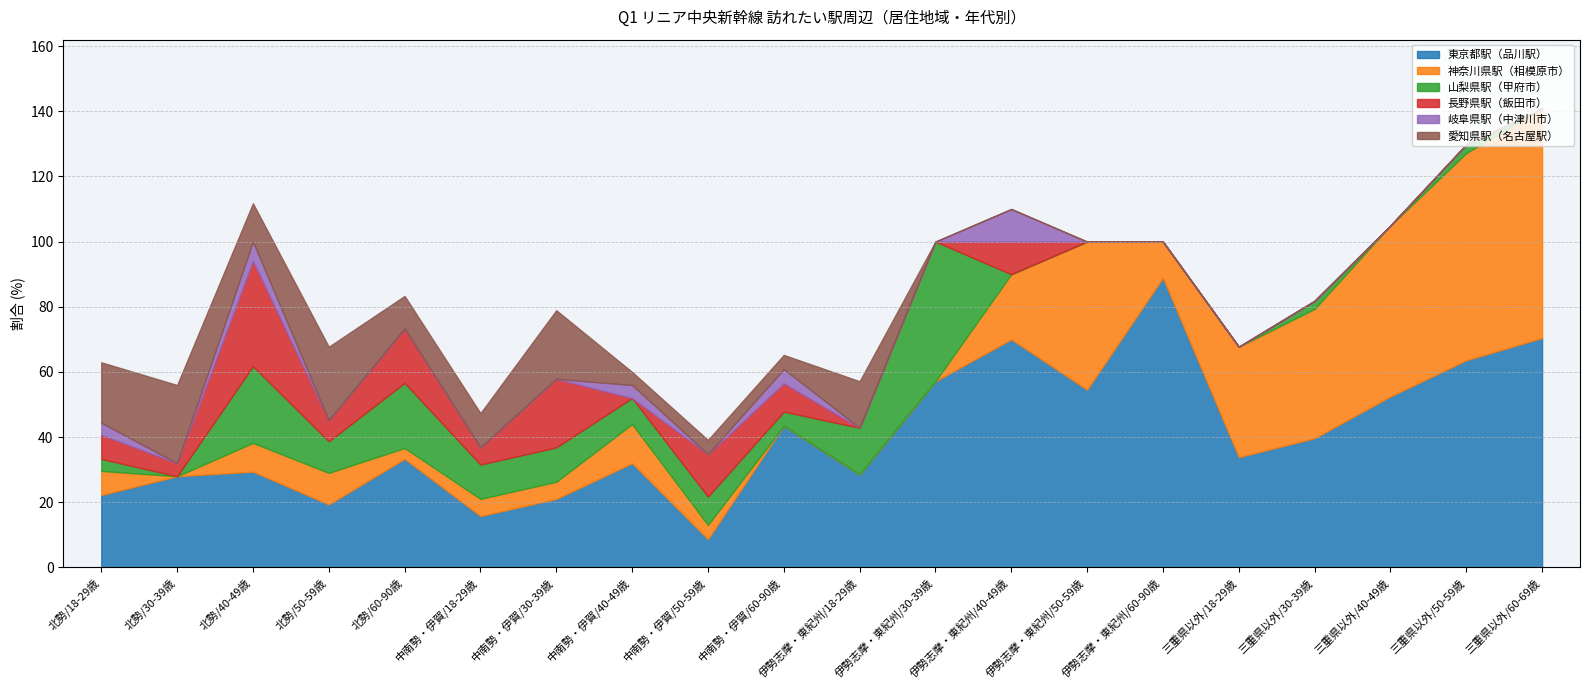

The 東京都駅（品川駅） series shows 110.1 at 伊勢志摩・東紀州/40-49歳. True or false?

False